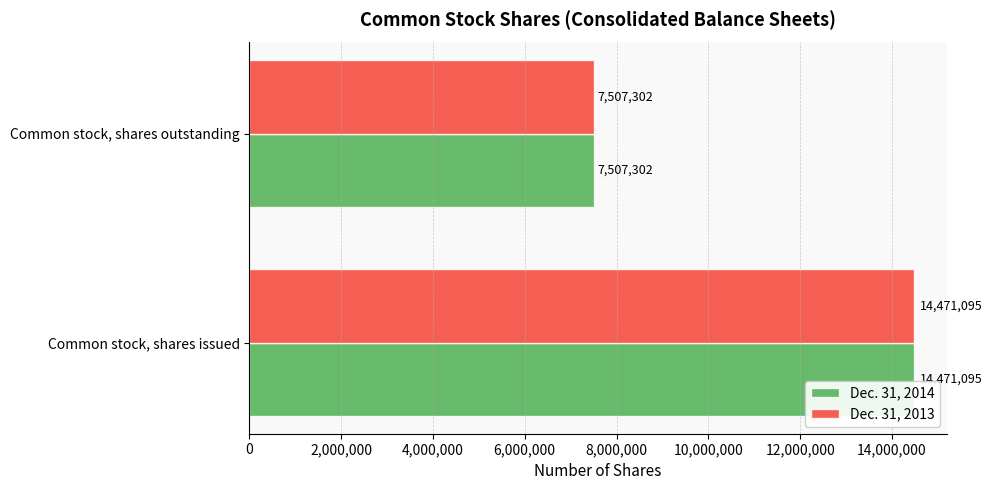

List the labels in order of Dec. 31, 2013 value, largest first.

Common stock, shares issued, Common stock, shares outstanding